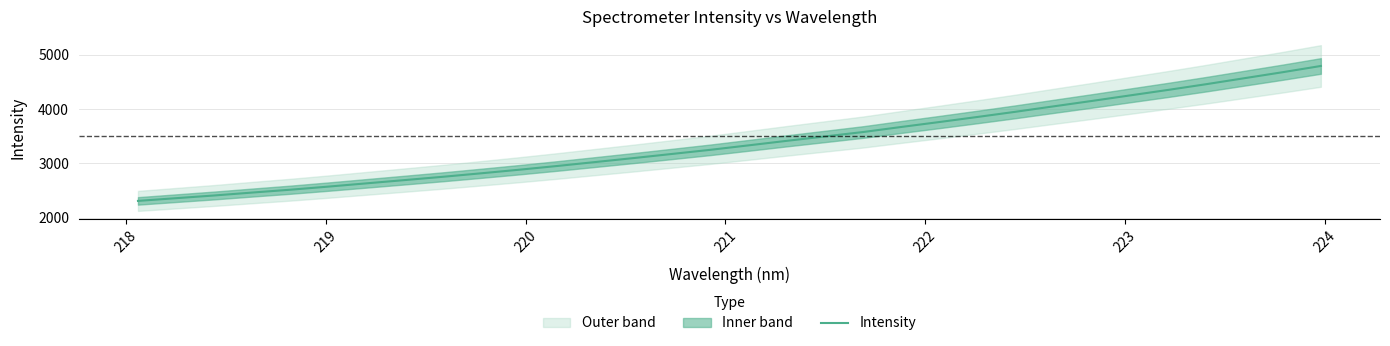

What is the maximum value shown in the chart?

4795.5